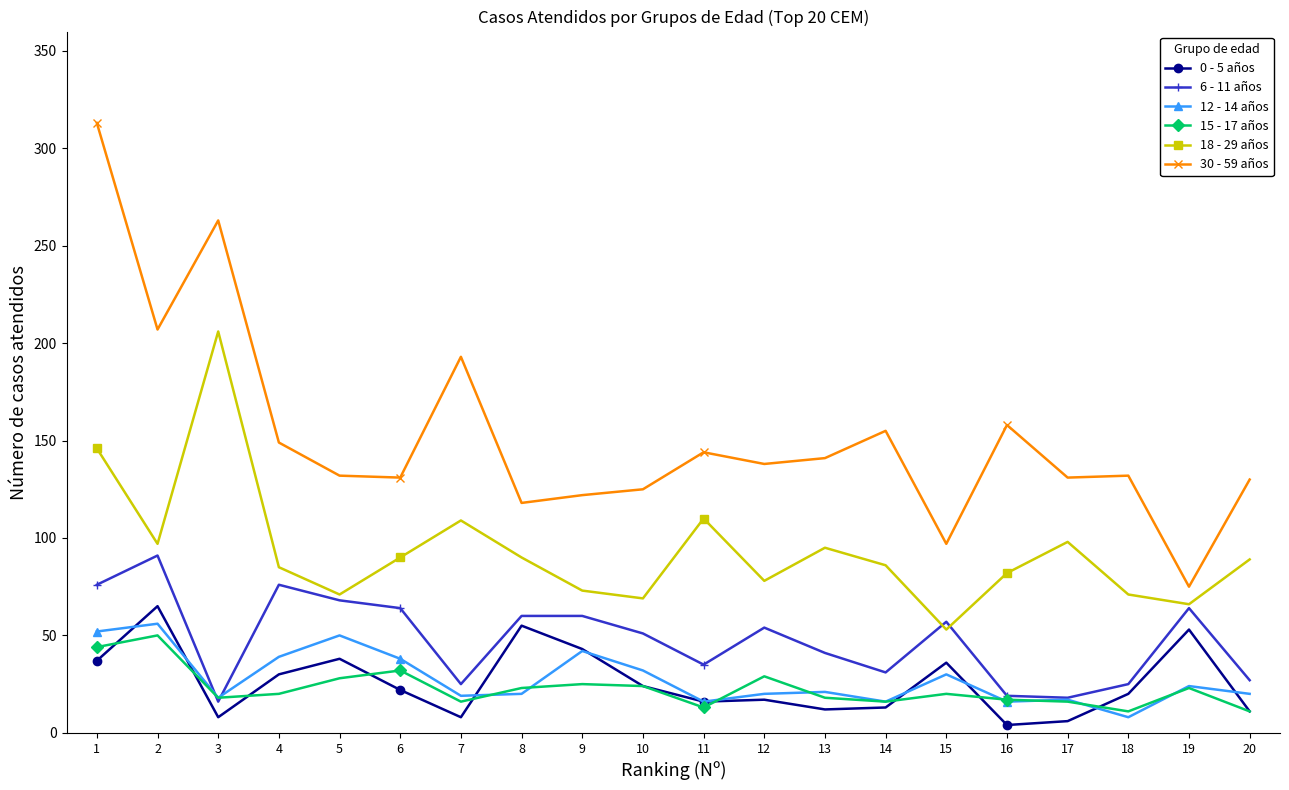

What is the difference between the maximum and minimum values in the 18 - 29 años series?

153